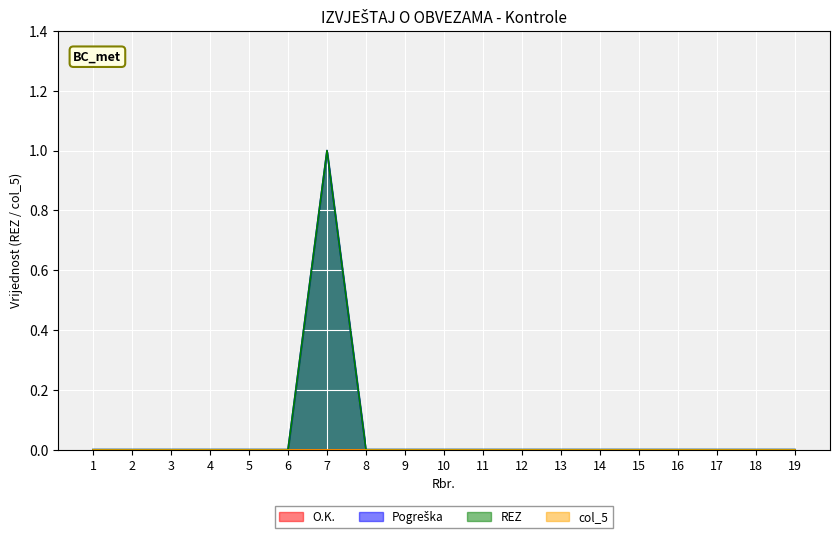

Rank the categories by Pogreška value from lowest to highest.

1, 2, 3, 4, 5, 6, 8, 9, 10, 11, 12, 13, 14, 15, 16, 17, 18, 19, 7